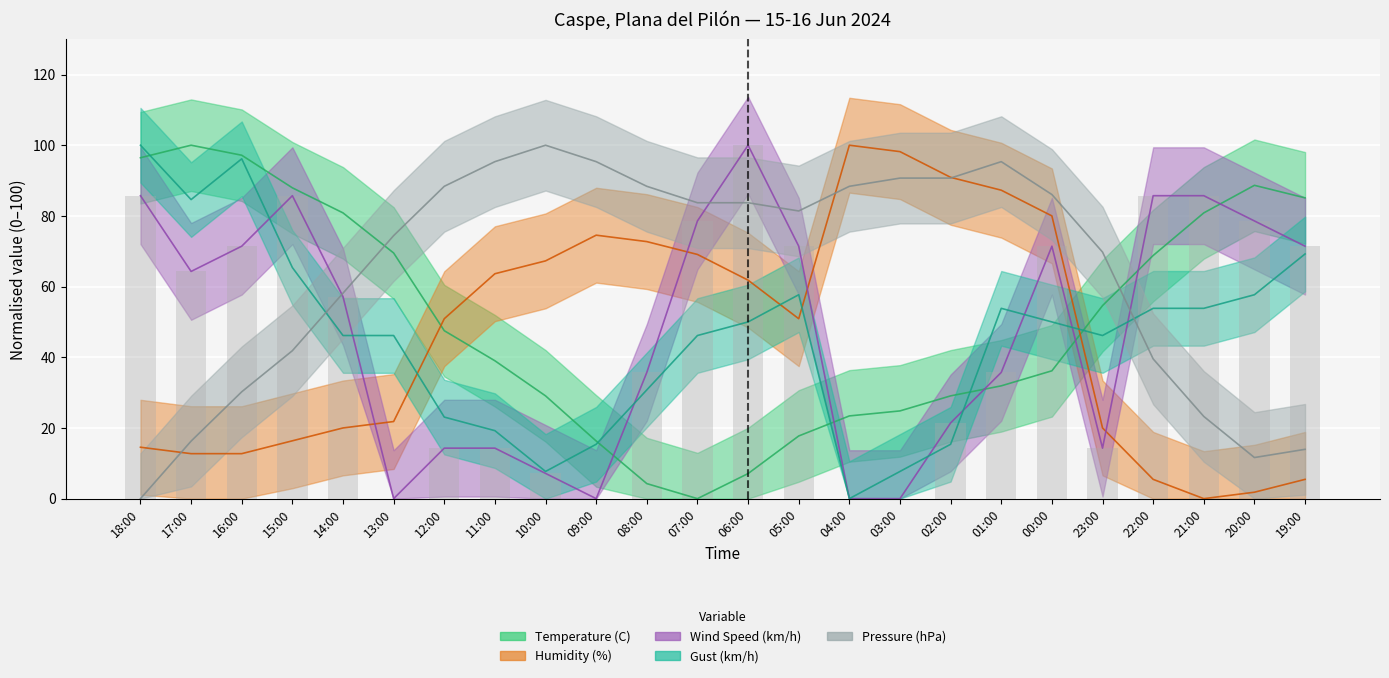

Between 16:00 and 06:00, which series saw the biggest shift?

Temperature (C)